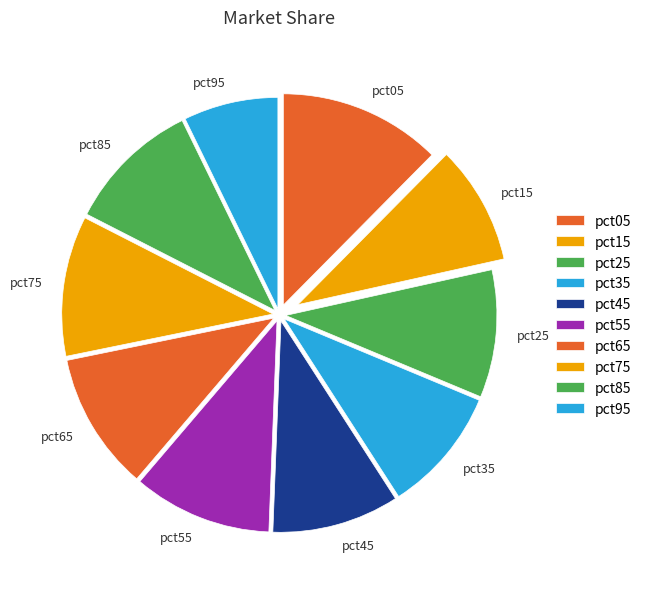

What is the smallest slice in the pie chart?

pct95